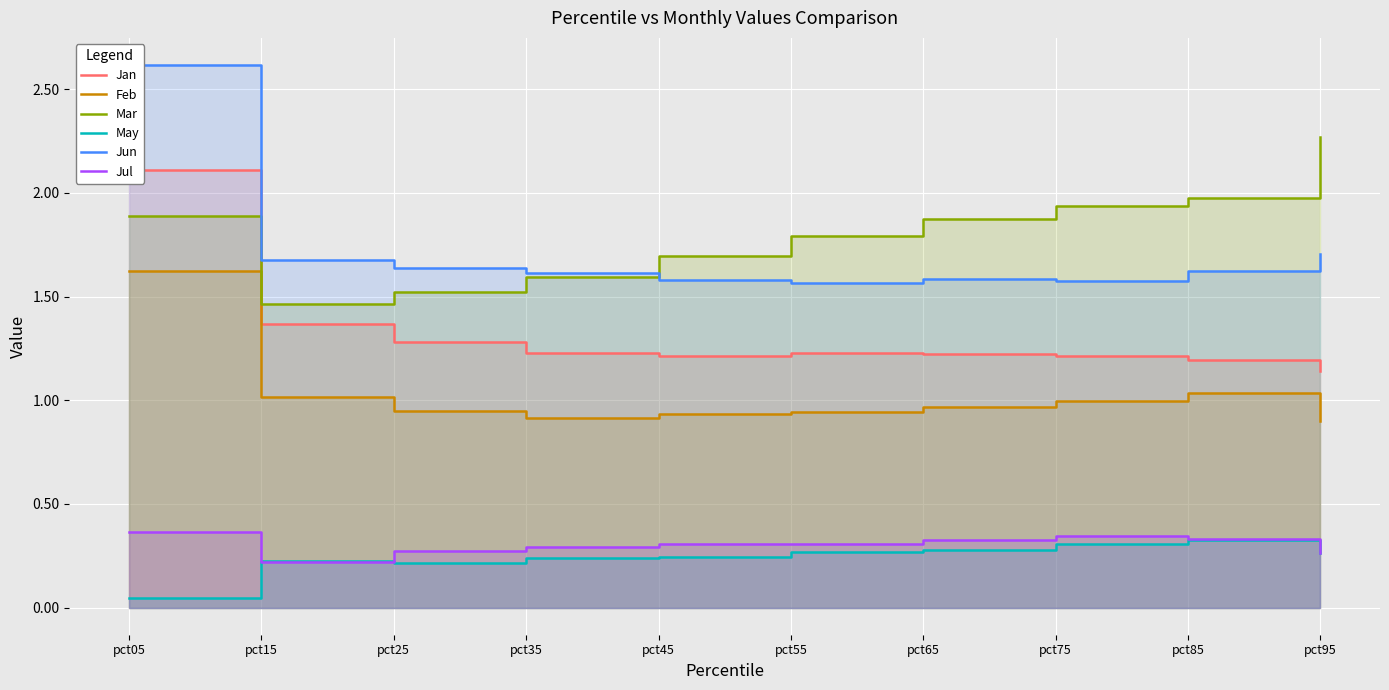

Which series has the largest range (max minus min)?

Jun